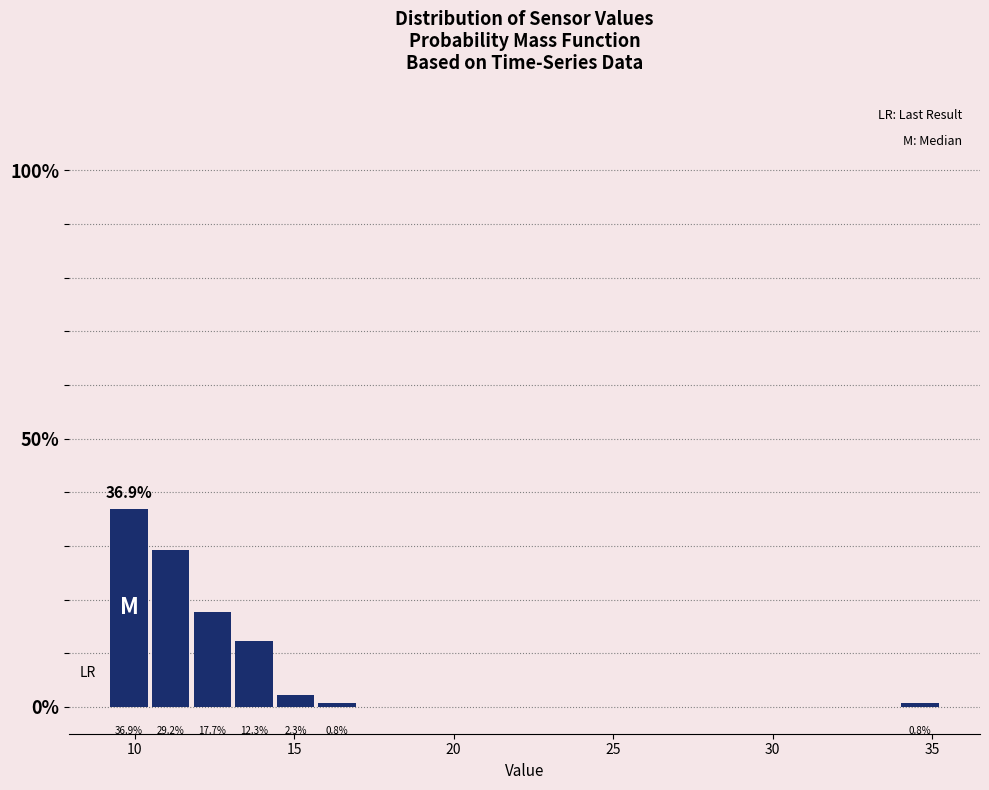

Read against the x-axis, roughly where is the centre of the tallest bar?

10.0